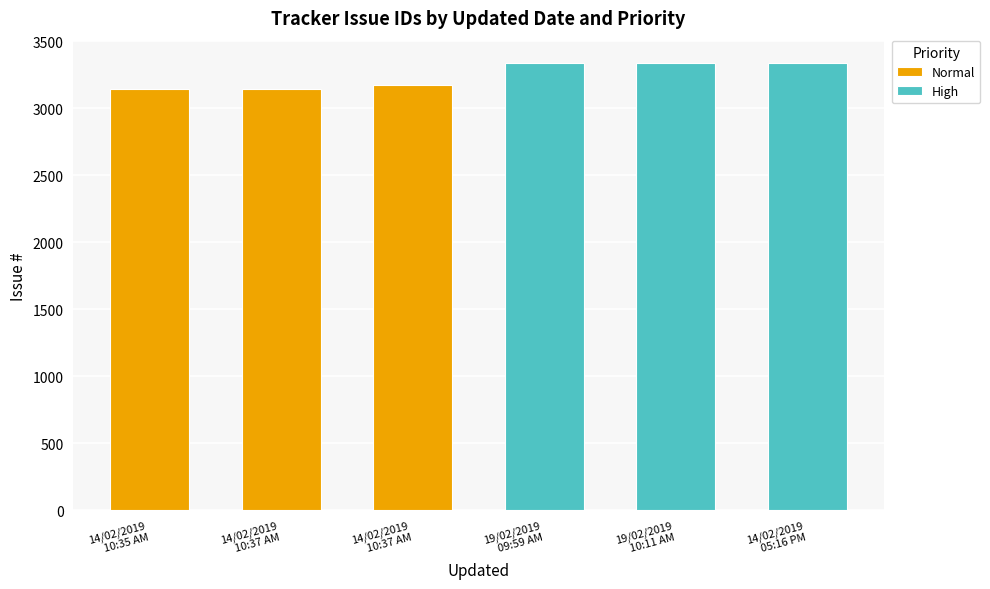

What is the average value of the High series?

3335